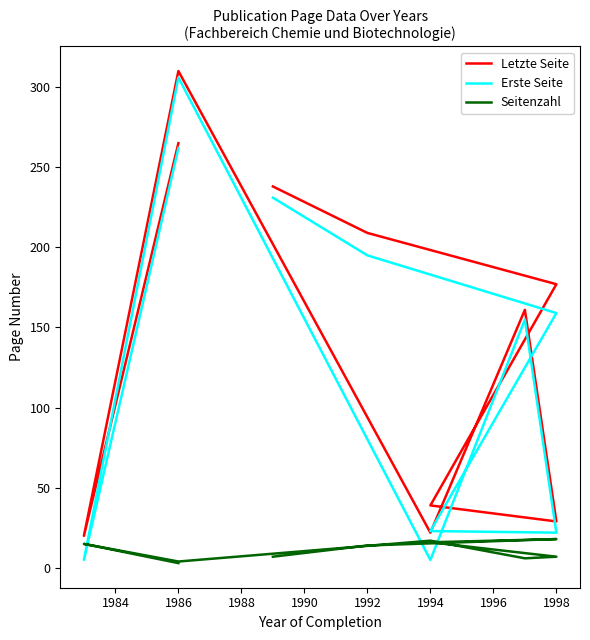

True or false: Letzte Seite has a value of 142 at 1986.

False